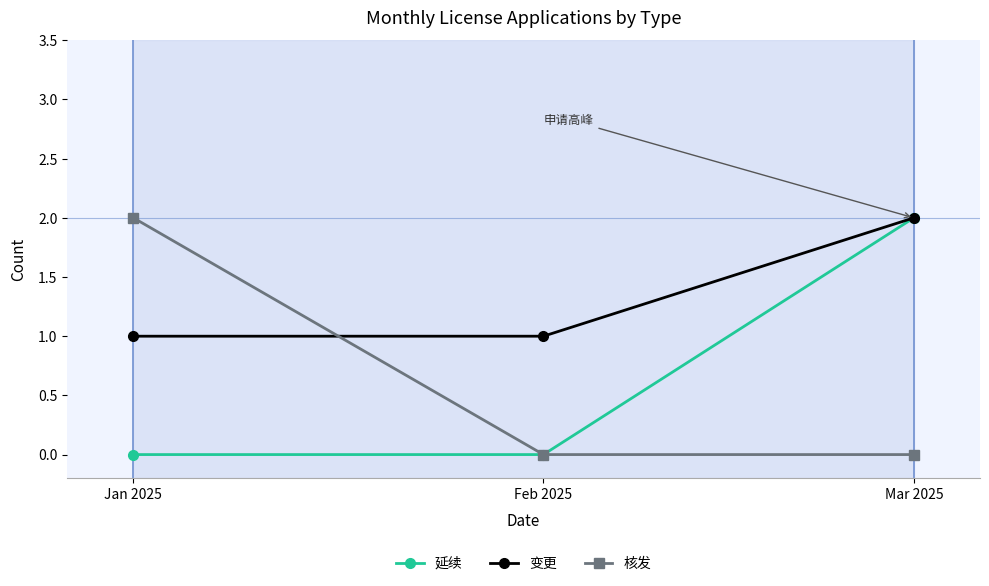

Is it true that 变更 equals 2 at Mar 2025?

True